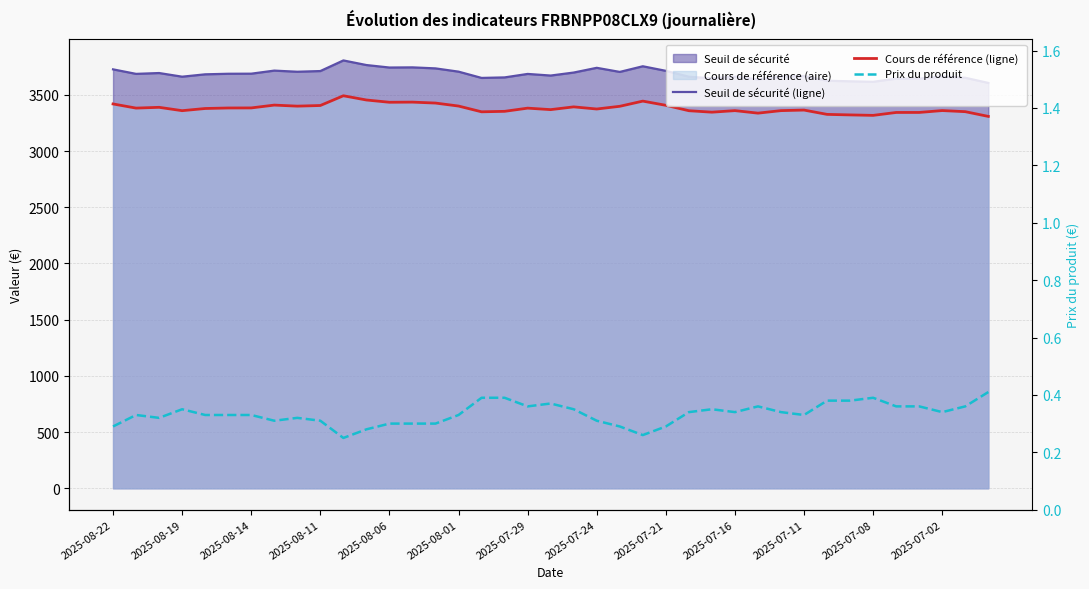

Is it true that Cours de référence (ligne) equals 3382.6 at 2025-08-01?

True